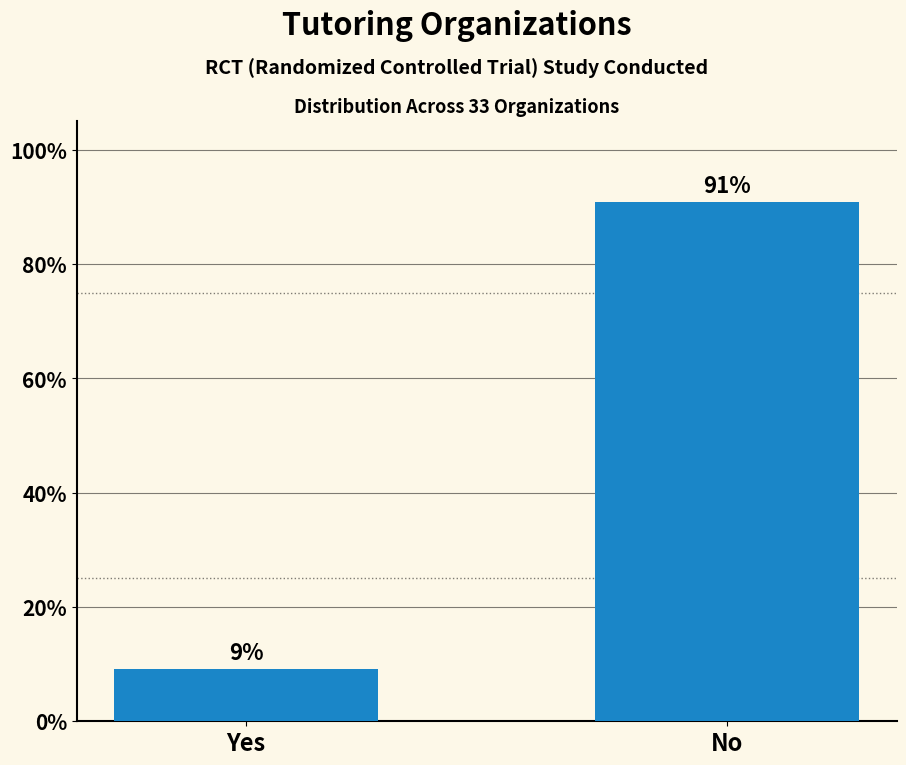

List the labels in order of value, smallest first.

Yes, No